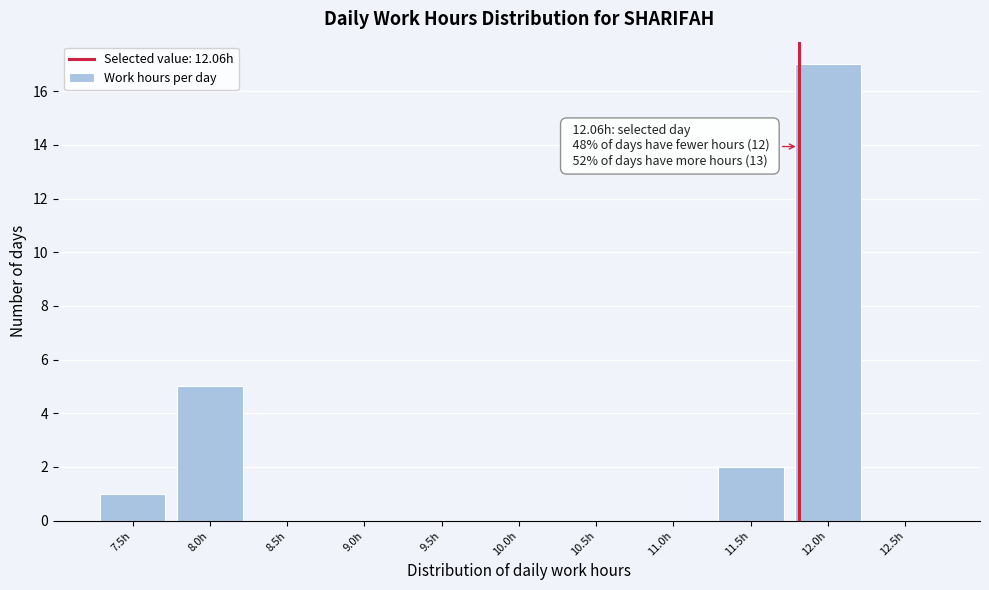

Reading left to right, transcribe all the data shown in this chart.

7.5h=1	8.0h=5	8.5h=0	9.0h=0	9.5h=0	10.0h=0	10.5h=0	11.0h=0	11.5h=2	12.0h=17	12.5h=0